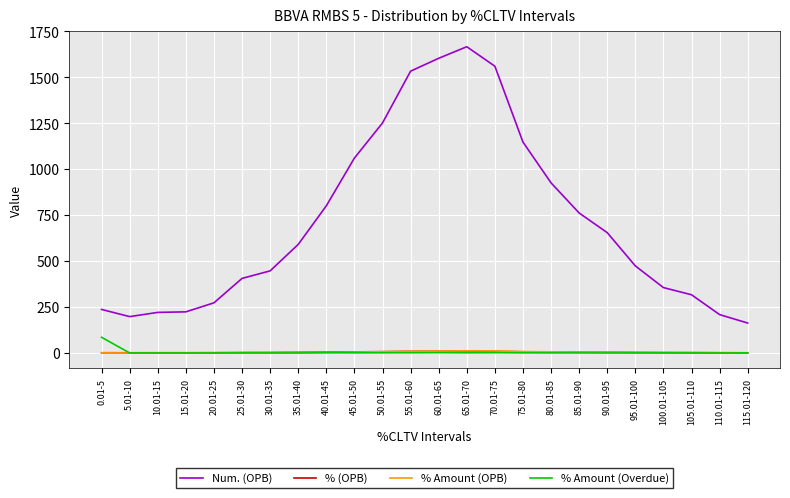

How many times do % Amount (OPB) and % (OPB) cross each other?

1